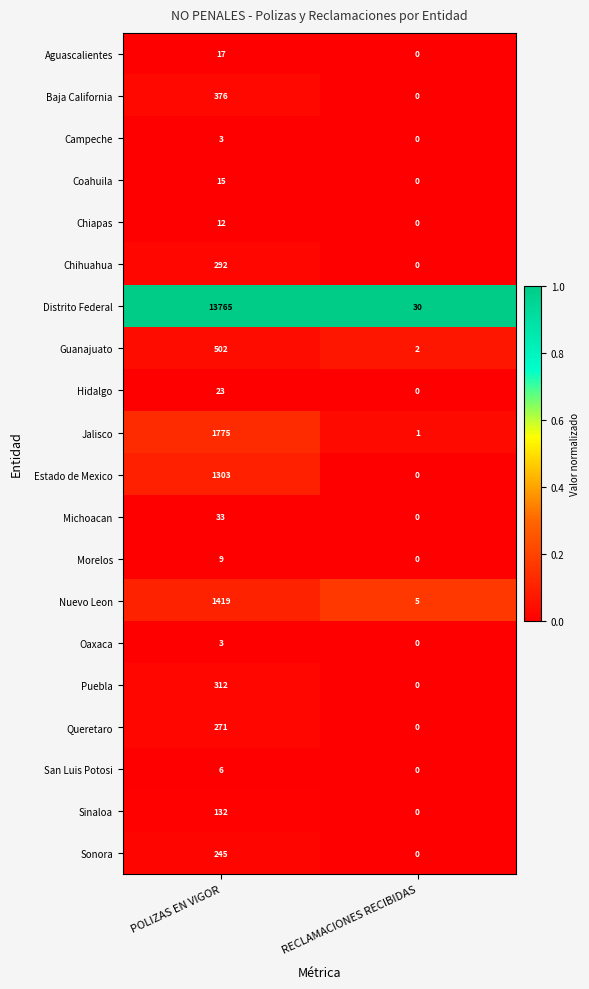

The Nuevo Leon series shows 9 at RECLAMACIONES RECIBIDAS. True or false?

False